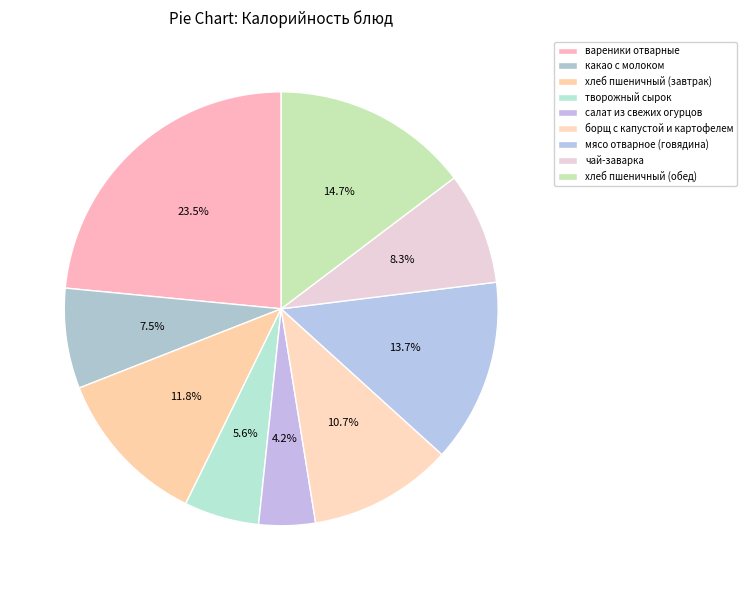

What percentage do салат из свежих огурцов and хлеб пшеничный (обед) together represent?

18.9%